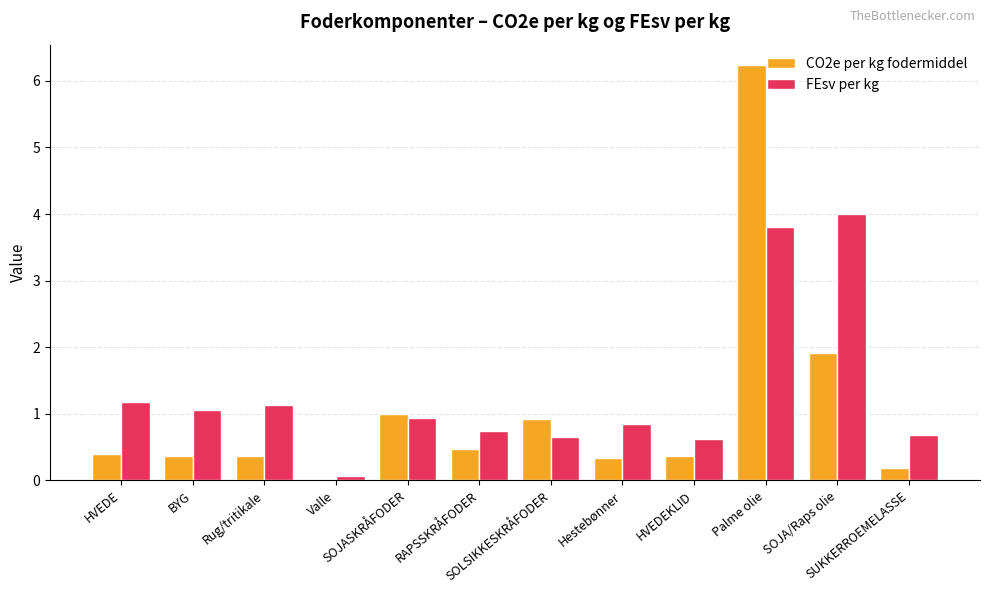

At RAPSSKRÅFODER, list the series in order from largest to smallest.

FEsv per kg, CO2e per kg fodermiddel